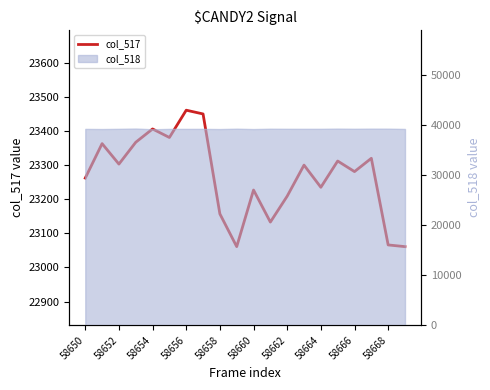

Reading right to left, extract all data points from this chart.

23061	23066	23320	23281	23312	23235	23300	23209	23133	23227	23061	23157	23450	23461	23381	23406	23367	23303	23363	23262